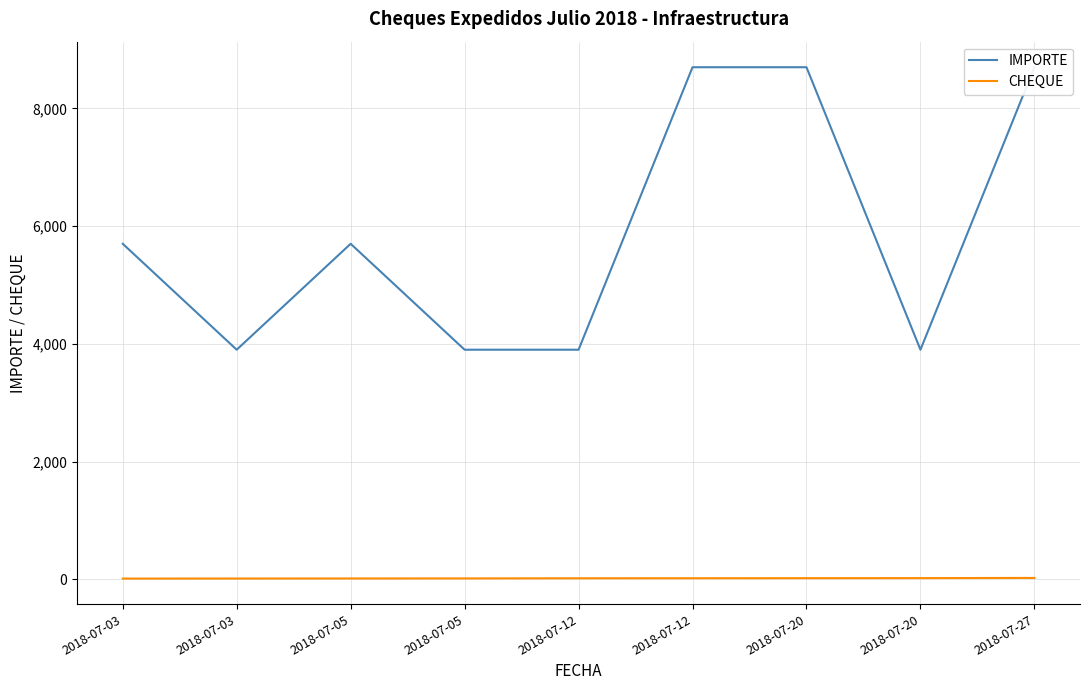

Which series has the widest spread of values?

IMPORTE